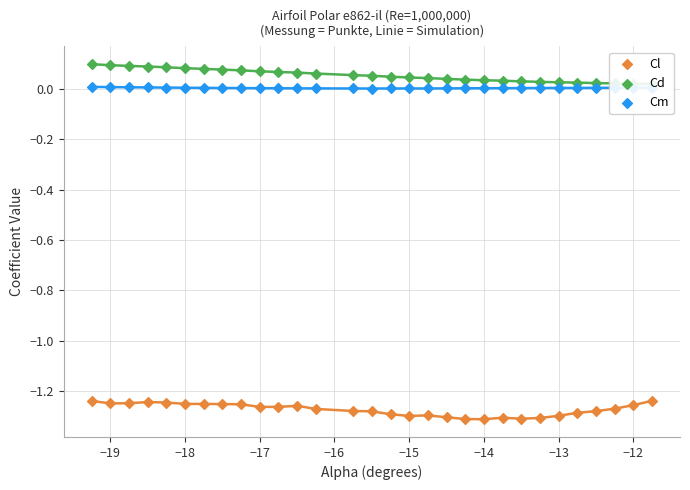

At how many categories does at least one series exceed -1?

30